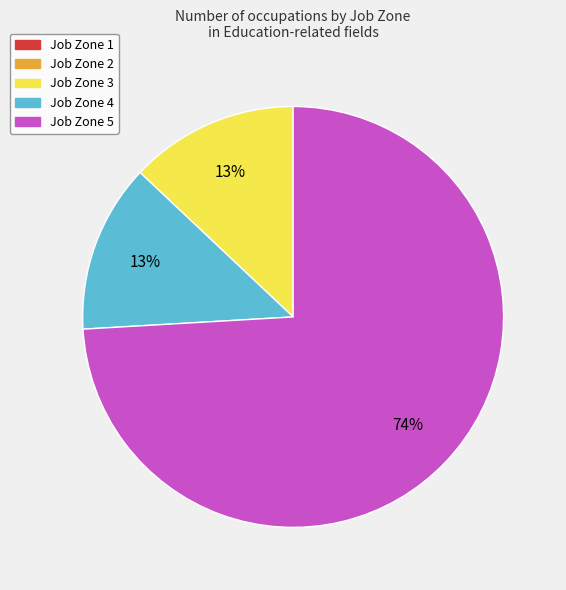

To the nearest percent, what is the difference between the largest and smallest slice percentages?

61%